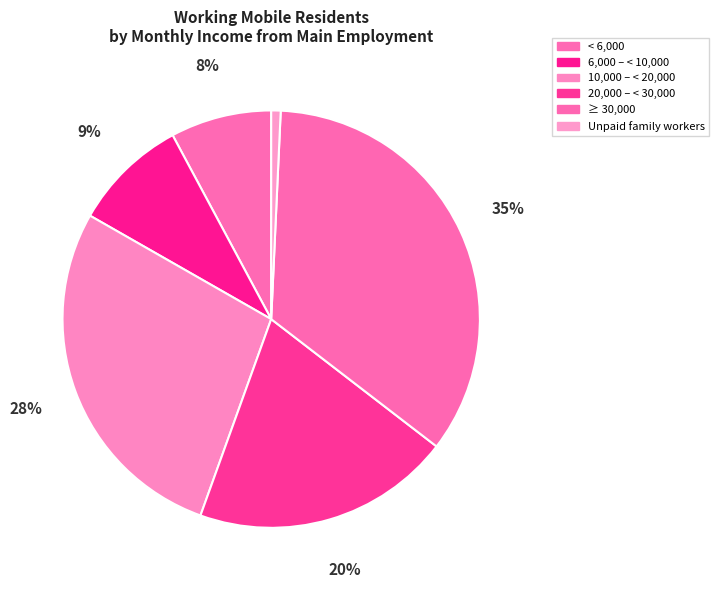

Count the number of slices in the pie.

6